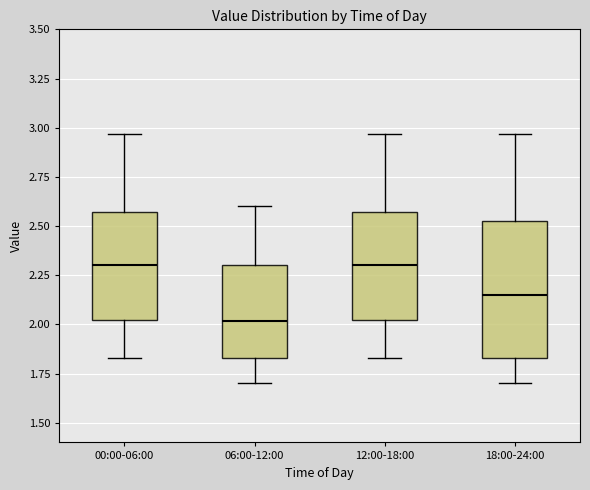

Reading left to right, read every box against the y-axis: the position of its median line, the range the box covers, and the ends of its whiskers. The values are not printed on the chart, so give them approximately, as read against the axis.

00:00-06:00: median 2.30, box 2.00 to 2.55, whiskers 1.85 to 2.95
06:00-12:00: median 2.00, box 1.85 to 2.30, whiskers 1.70 to 2.60
12:00-18:00: median 2.30, box 2.00 to 2.55, whiskers 1.85 to 2.95
18:00-24:00: median 2.15, box 1.85 to 2.55, whiskers 1.70 to 2.95